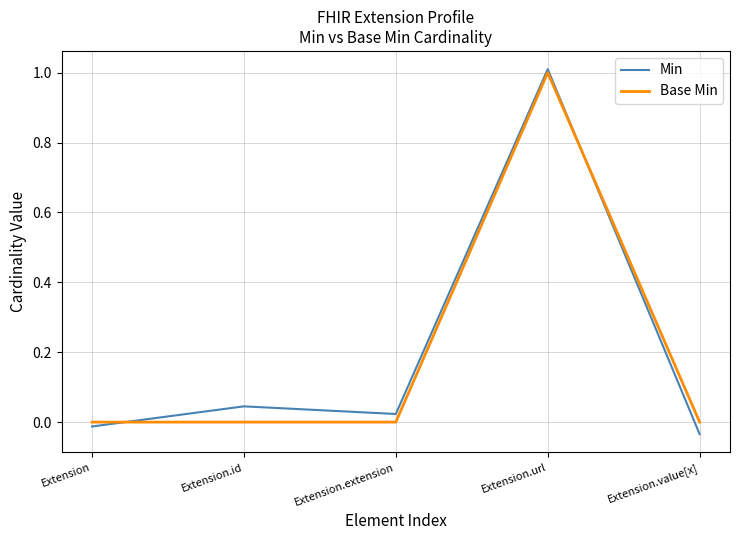

The Base Min series shows -0.5 at Extension. True or false?

False